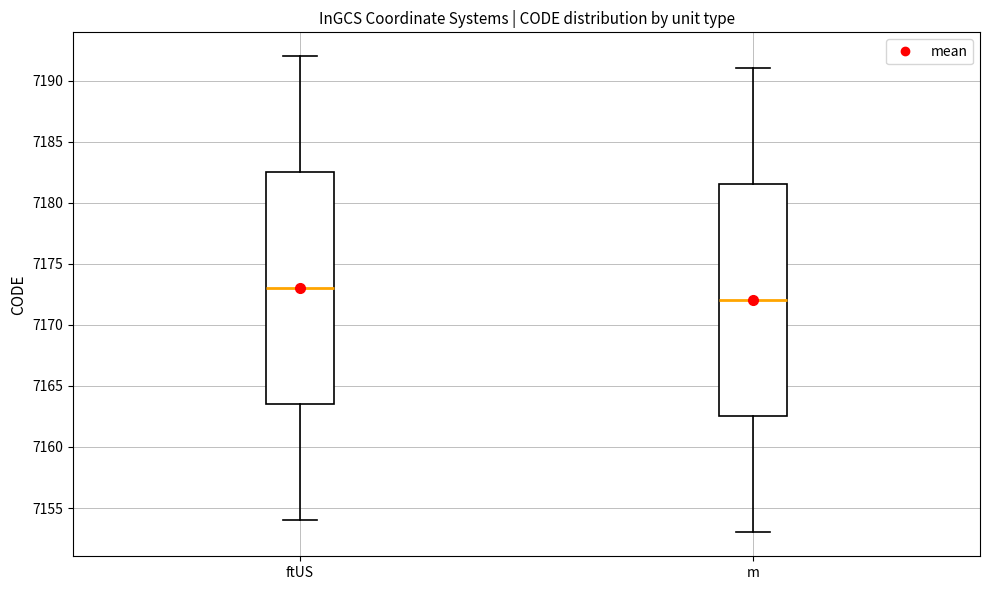

Reading left to right, transcribe this box plot: for each box, give where its median line is, the range the box spans, and where its two whiskers end, as read against the y-axis. The values are not printed on the chart, so give them approximately, as read against the axis.

ftUS: median 7173.0, box 7163.5 to 7182.5, whiskers 7154.0 to 7192.0
m: median 7172.0, box 7162.5 to 7181.5, whiskers 7153.0 to 7191.0